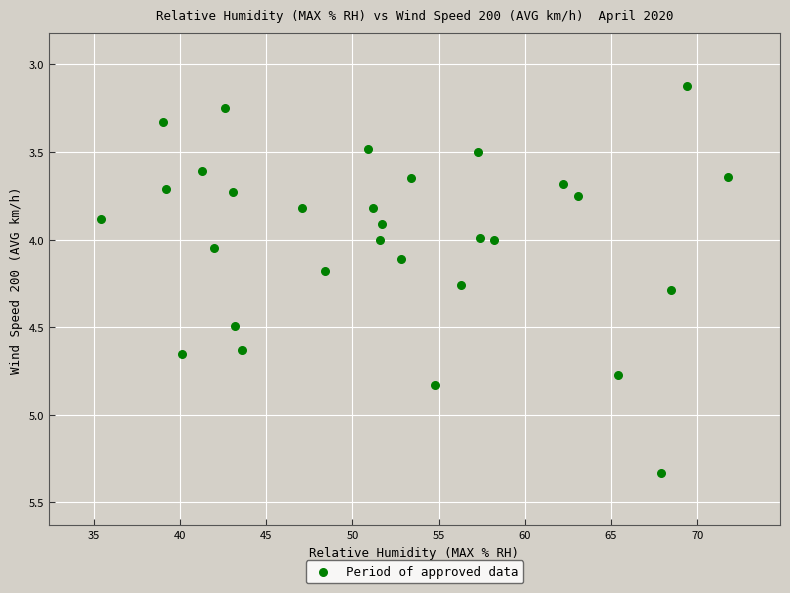

What is the range of X values (max minus min)?

36.4